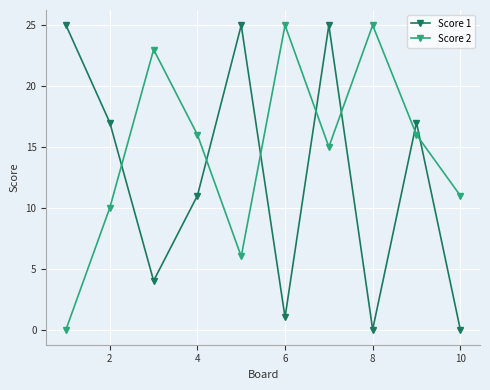

After their last crossing, which series has the higher values: Score 2 or Score 1?

Score 2